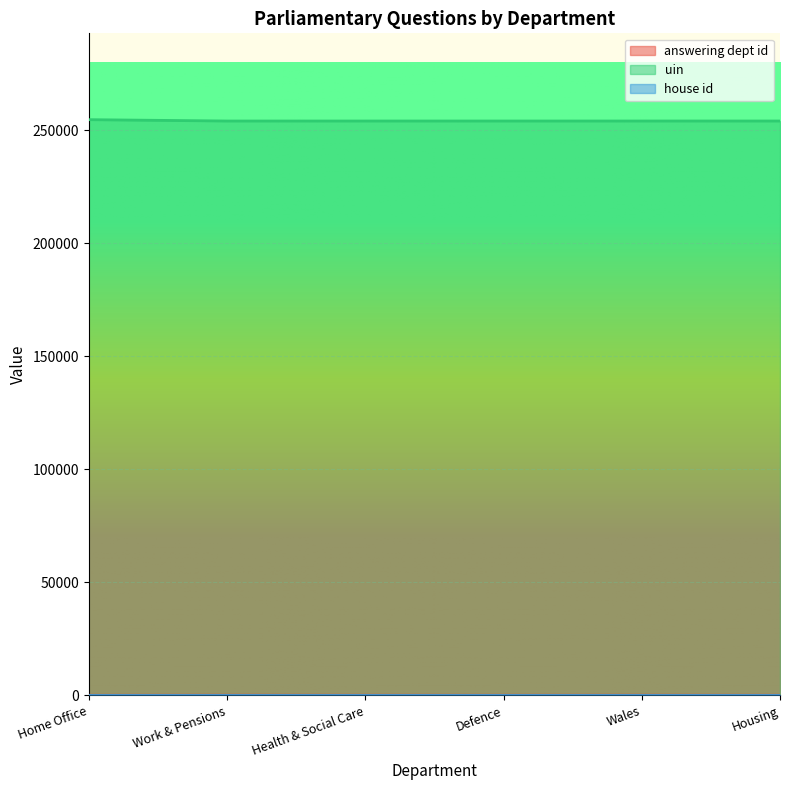

What is the maximum value for uin?

254750